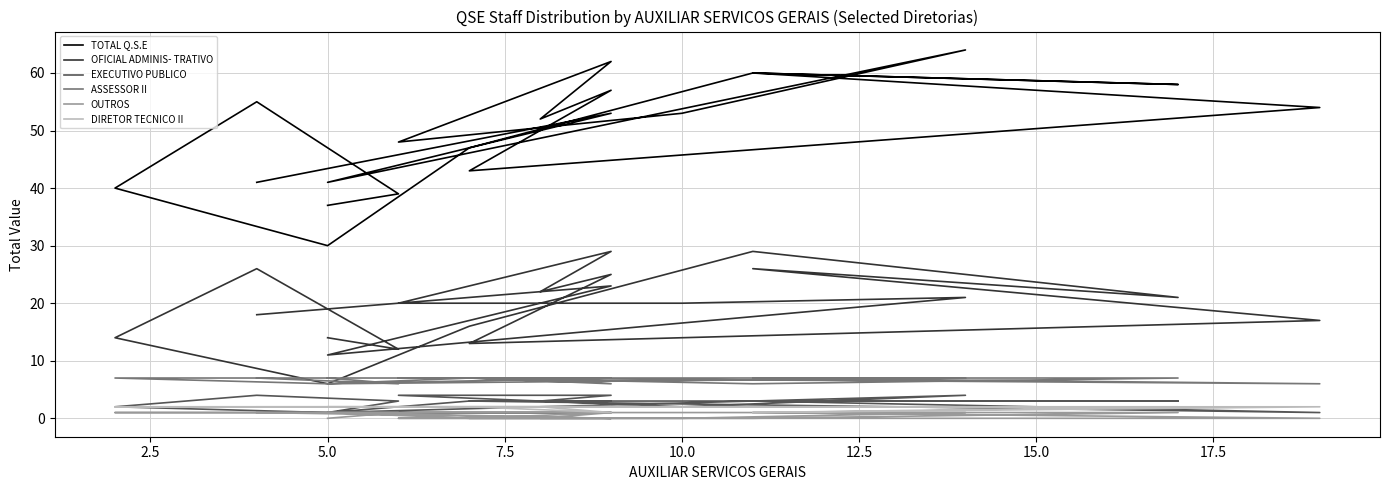

What is the value of the OFICIAL ADMINIS- TRATIVO point at the 16th from the left?

6